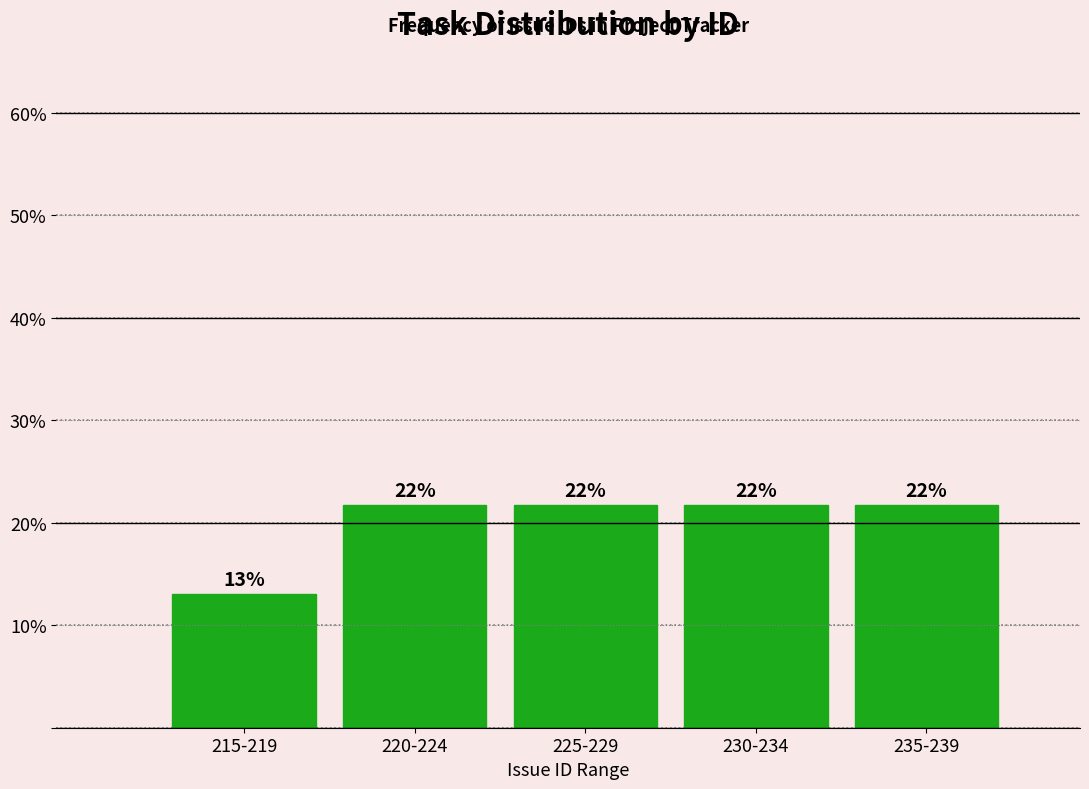

How many bars are there in total?

5